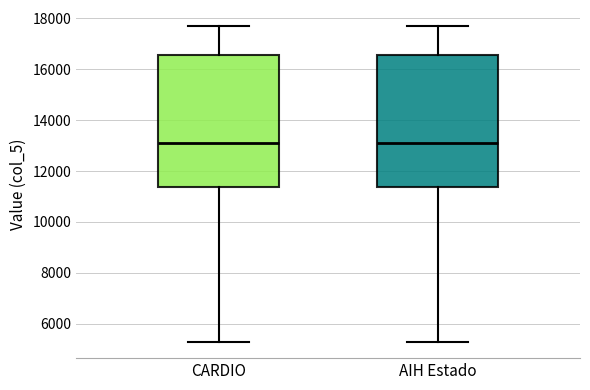

Reading left to right, read every box against the y-axis: the position of its median line, the range the box covers, and the ends of its whiskers. The values are not printed on the chart, so give them approximately, as read against the axis.

CARDIO: median 13000, box 11400 to 16600, whiskers 5200 to 17800
AIH Estado: median 13000, box 11400 to 16600, whiskers 5200 to 17800